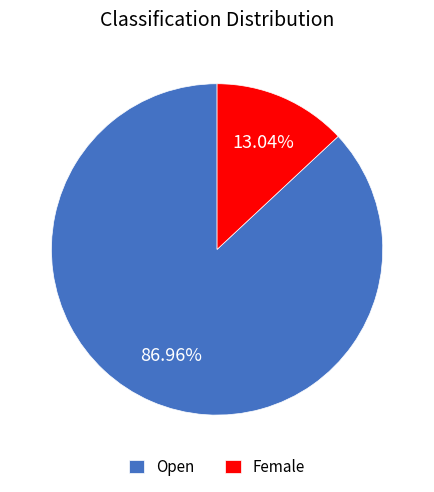

Which category has the smallest portion of the pie?

Female